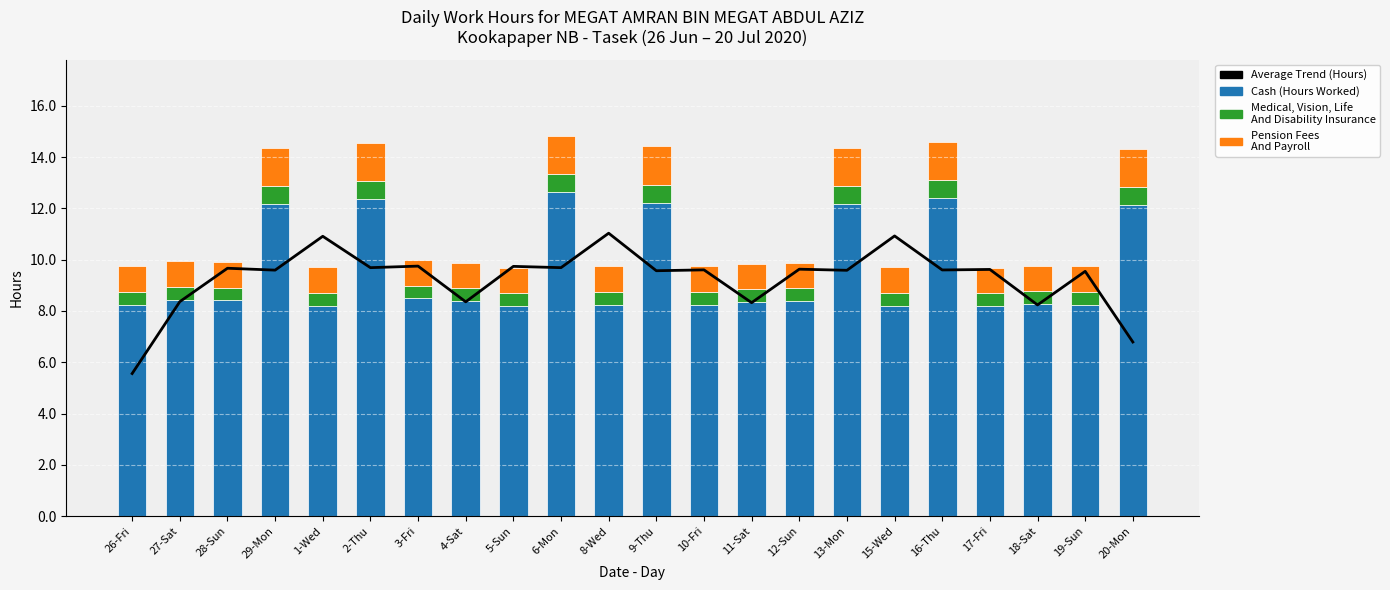

What is the label of the 14th bar from the right?

5-Sun